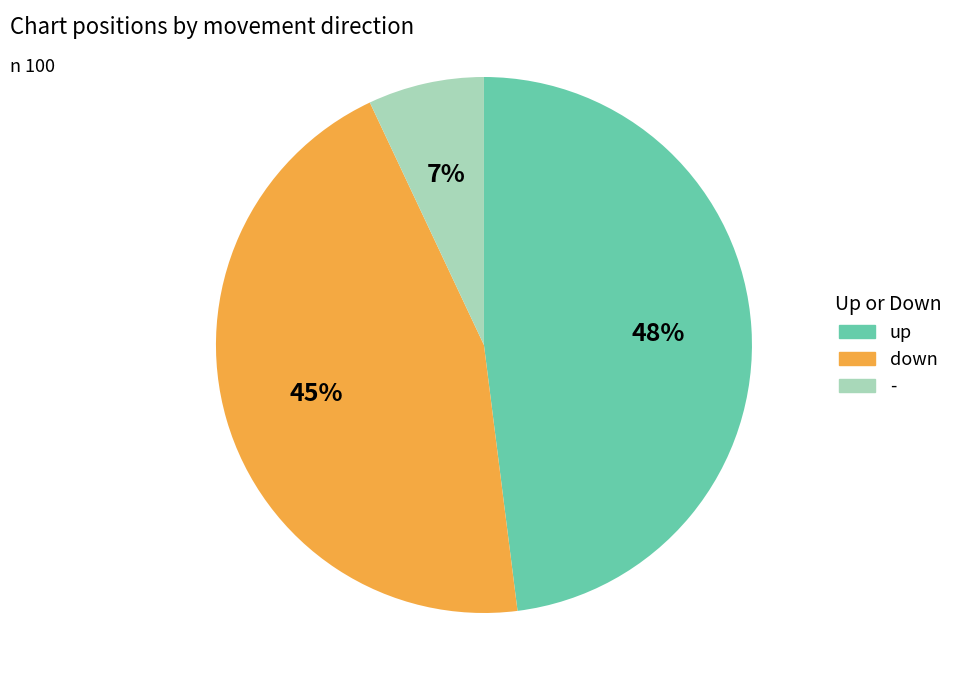

To the nearest percent, what is the difference between the largest and smallest slice percentages?

41%